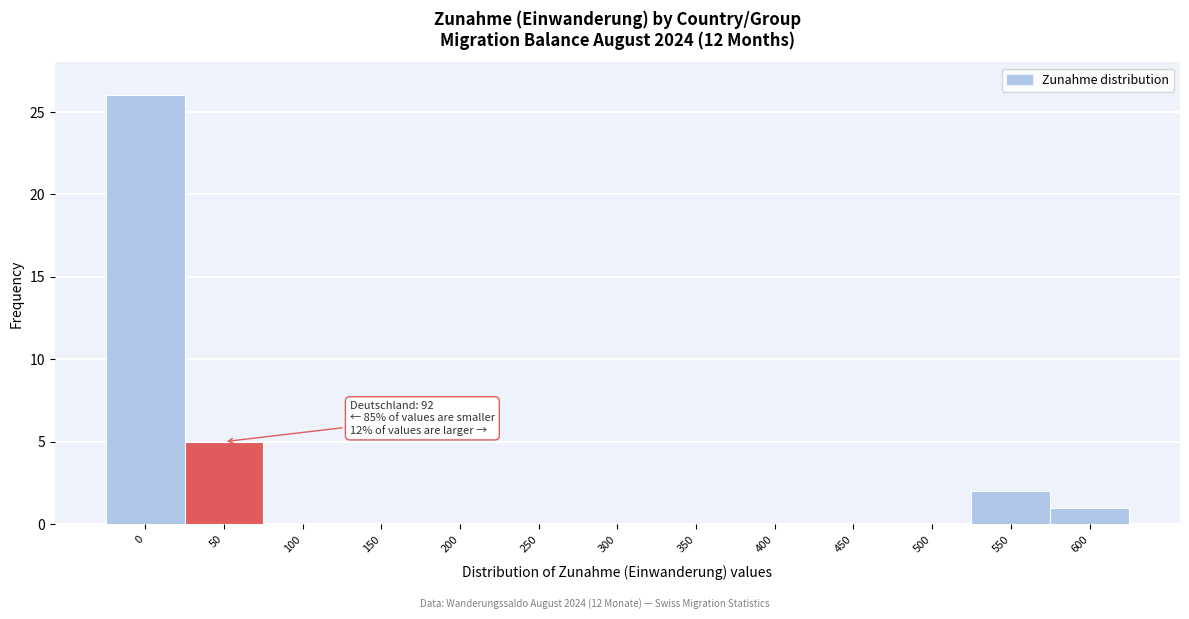

Reading right to left, extract all data points from this chart.

600=1	550=2	500=0	450=0	400=0	350=0	300=0	250=0	200=0	150=0	100=0	50=5	0=26